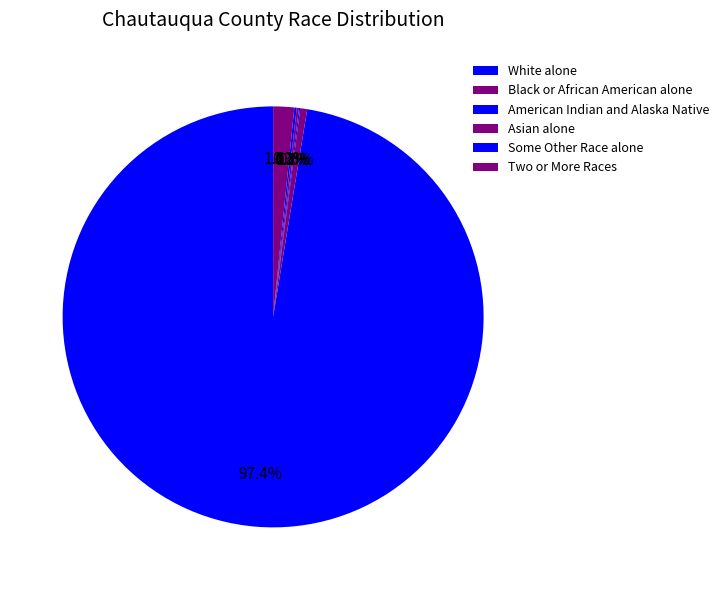

What percentage is the Two or More Races slice, to the nearest percent?

2%